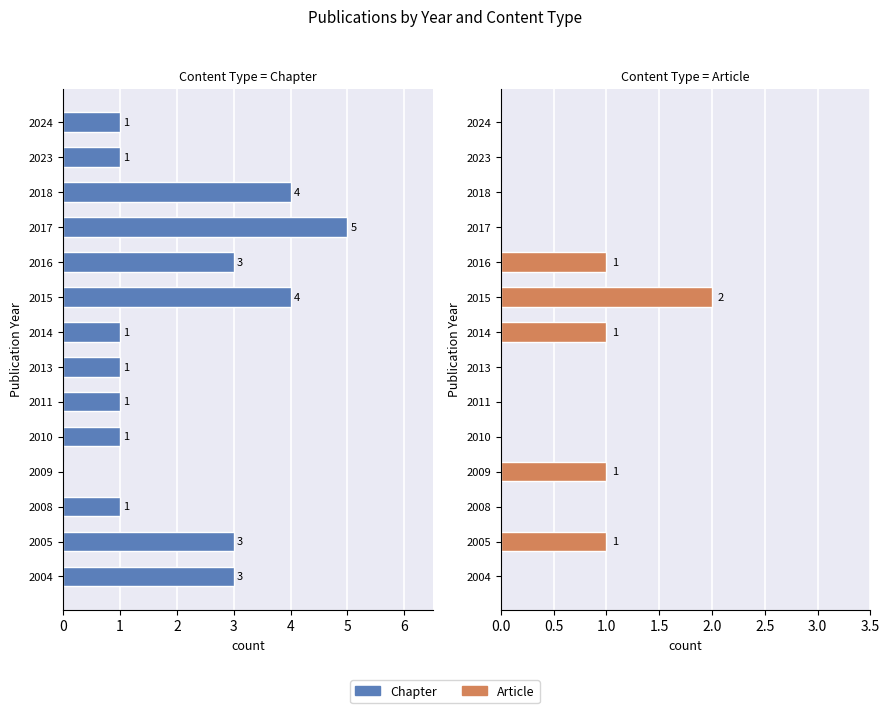

The value of Chapter at 2016 is 5. True or false?

False